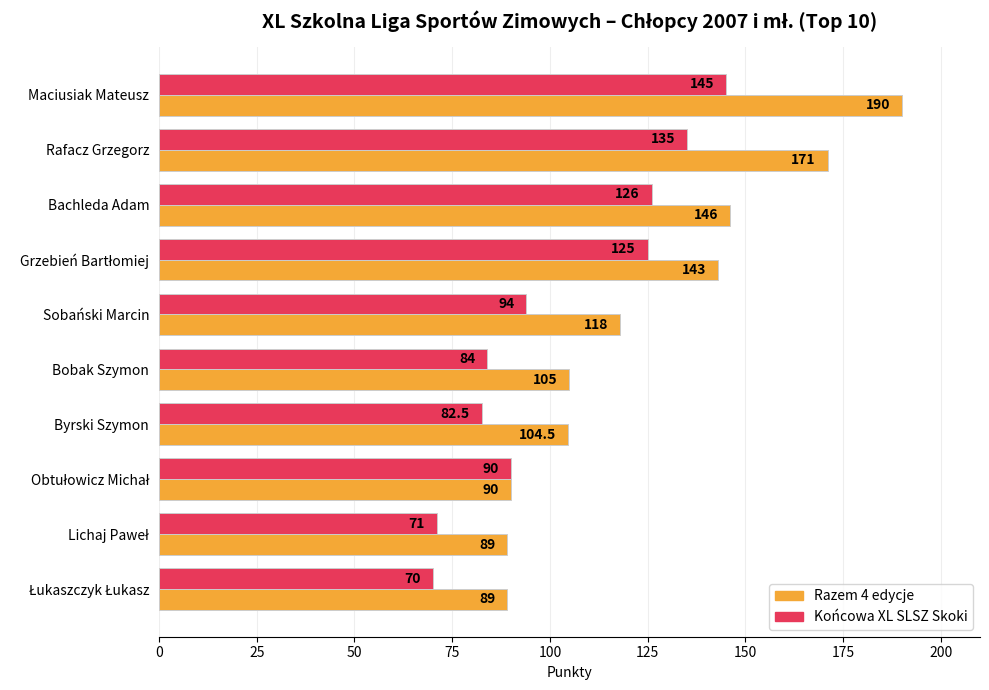

Rank the series by their average value, from lowest to highest.

Końcowa XL SLSZ Skoki, Razem 4 edycje